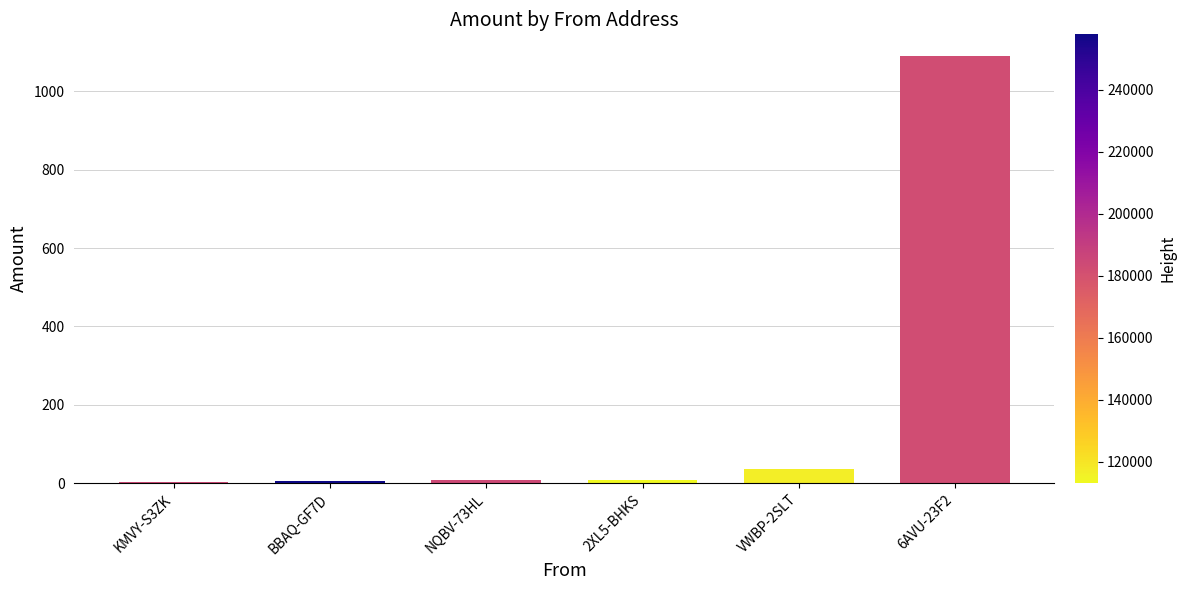

What is the ratio of the value at VWBP-2SLT to the value at BBAQ-GF7D?

7.2